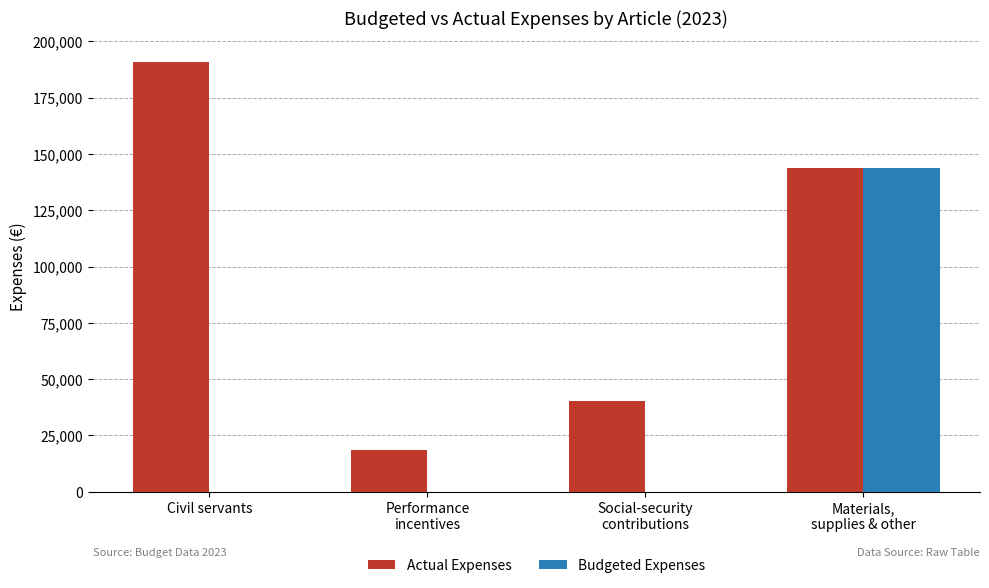

True or false: Actual Expenses has a value of 190716.0 at Civil servants.

True